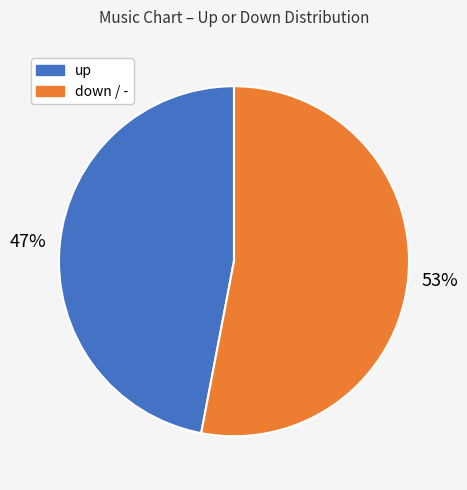

Is there a majority slice in this chart?

Yes